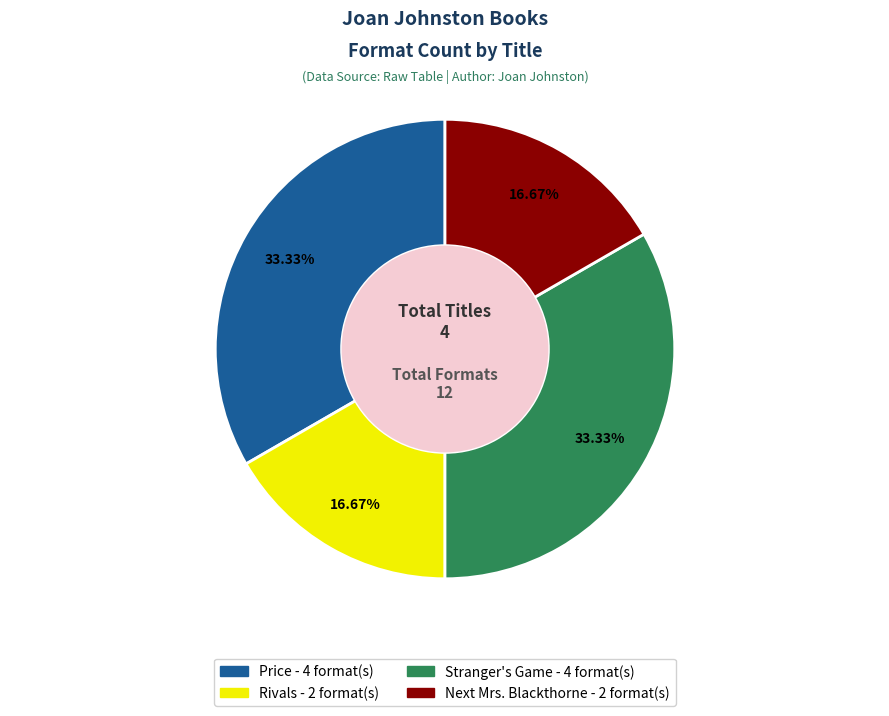

Which has a higher value, Stranger's Game or Rivals?

Stranger's Game